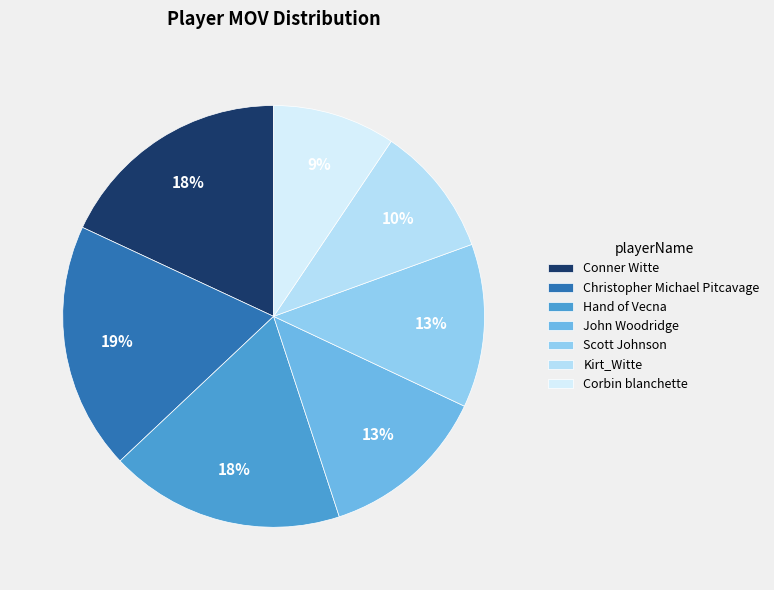

True or false: Corbin blanchette accounts for 9% of the total.

True